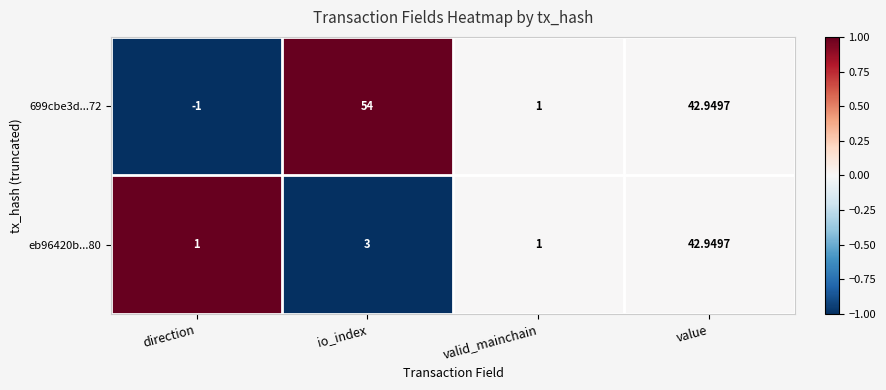

At which category does the chart reach its minimum across all series?

direction